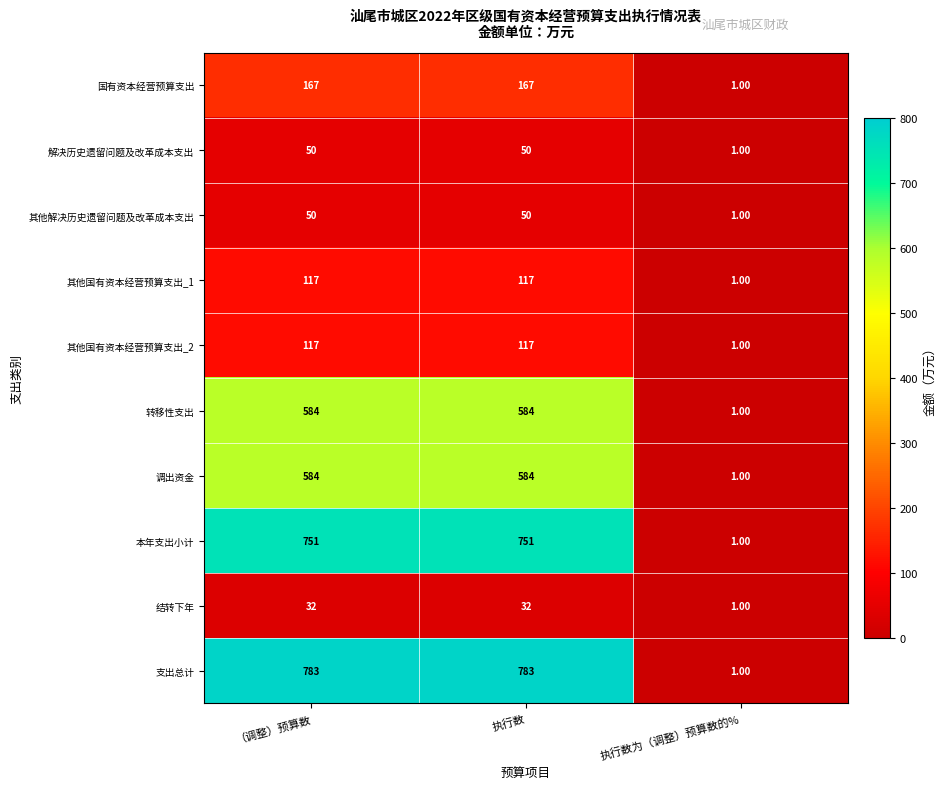

Which series has the largest total across all categories?

支出总计